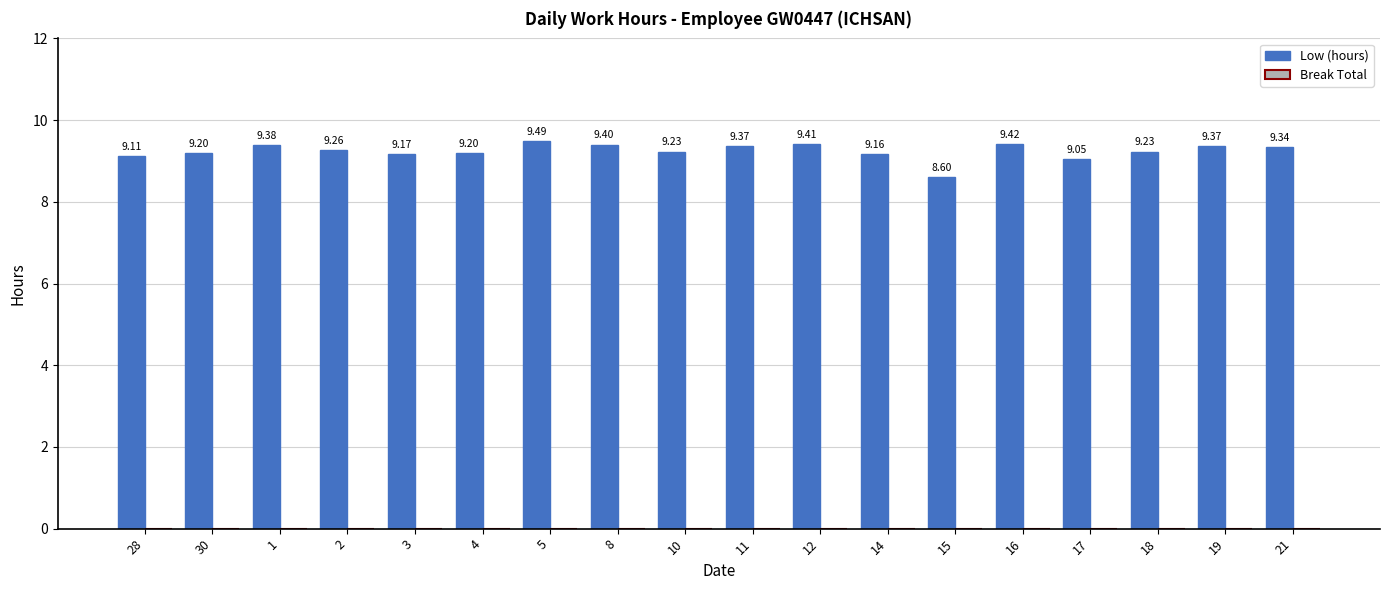

What is the average value?

9.2